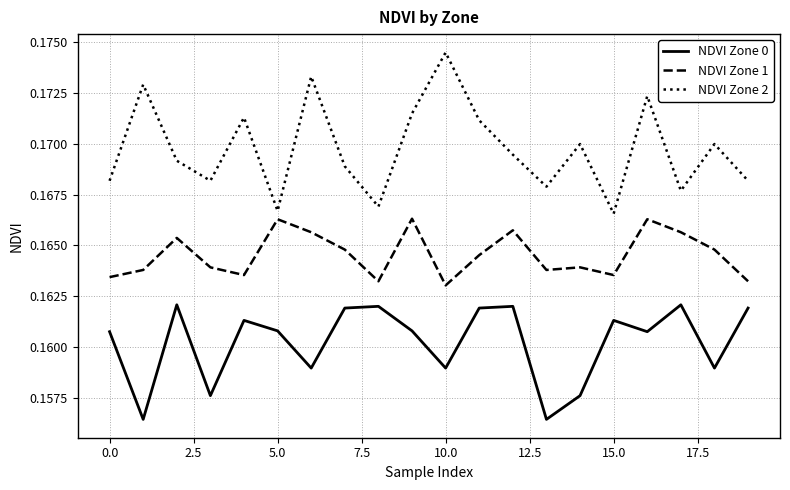

Which series has the largest range (max minus min)?

NDVI Zone 2